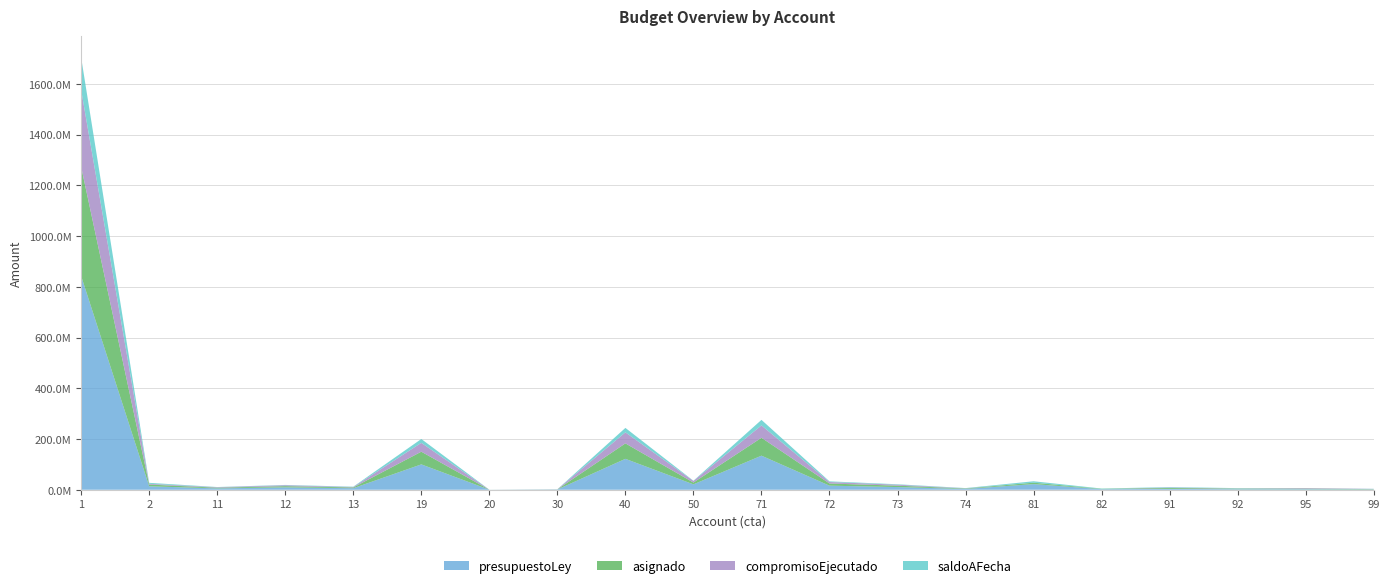

What are all the series names shown in the legend?

presupuestoLey, asignado, compromisoEjecutado, saldoAFecha